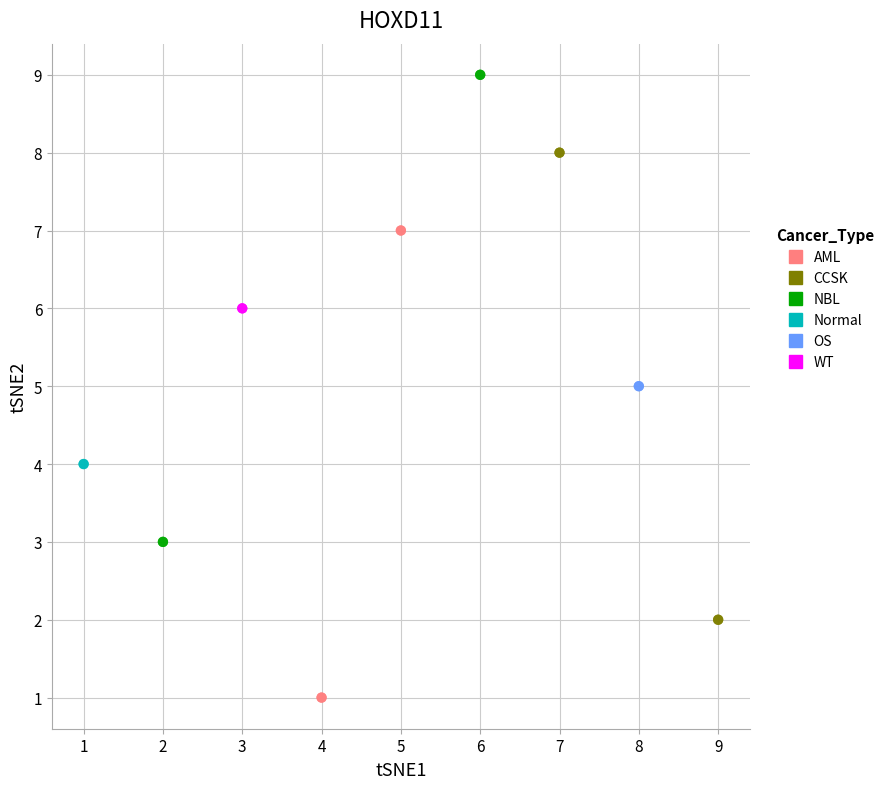

Which series contains the highest Y value?

NBL